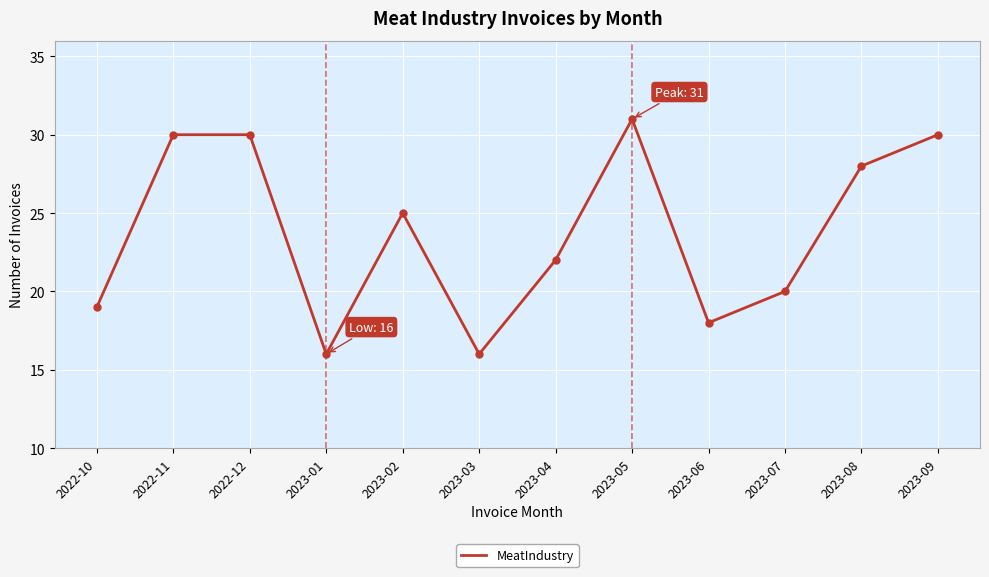

What is the difference between the second highest and minimum values?

14